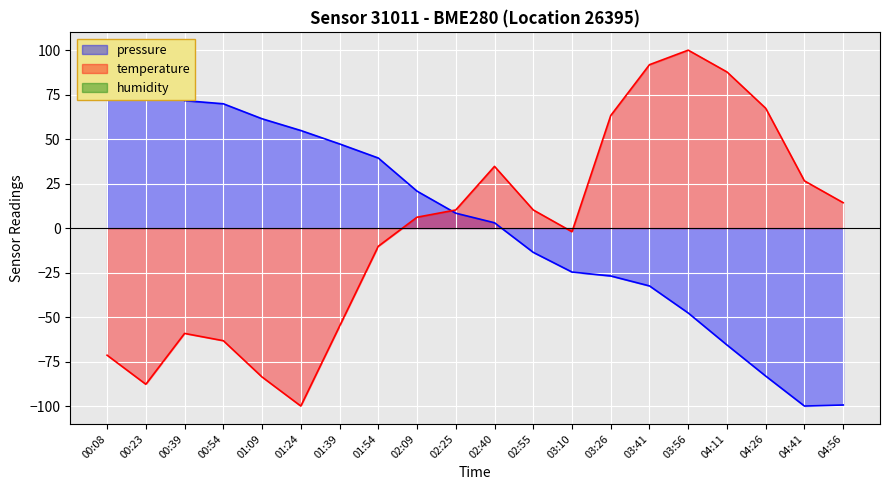

At which category is the sum across all series the highest?

03:41